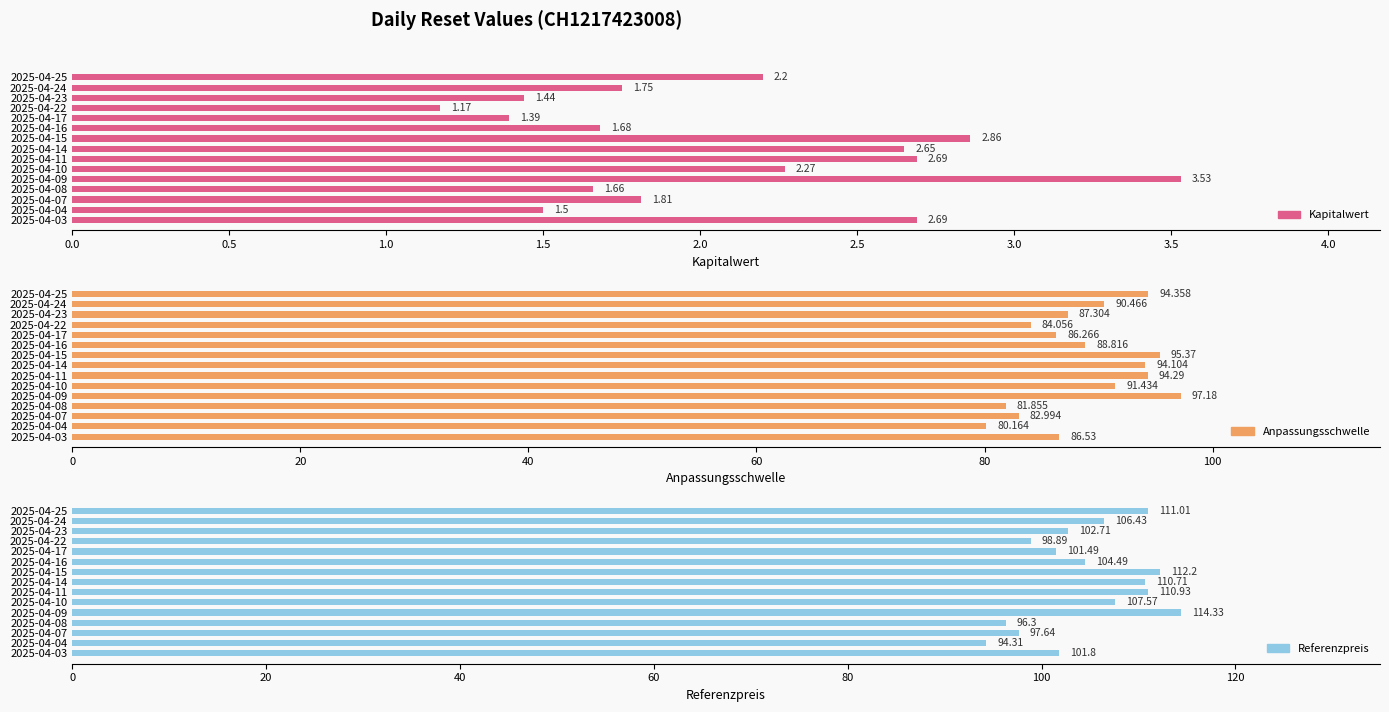

The Anpassungsschwelle series shows 118.5 at 2025-04-17. True or false?

False